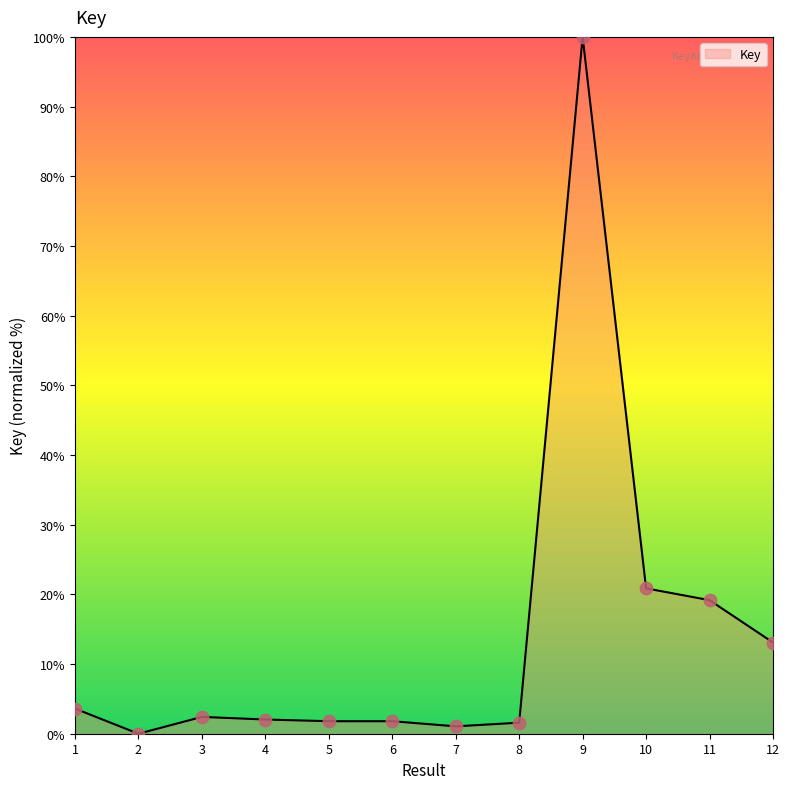

What is the ratio of the value at 1 to the value at 10?

0.2